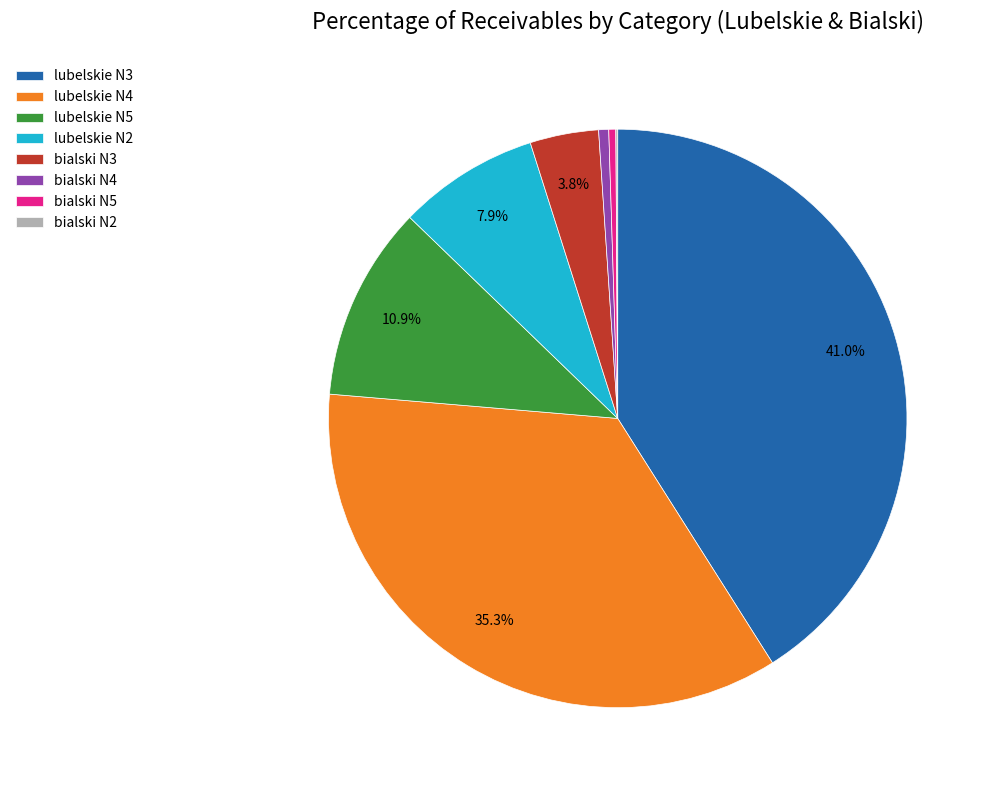

Which slice is the largest?

lubelskie N3